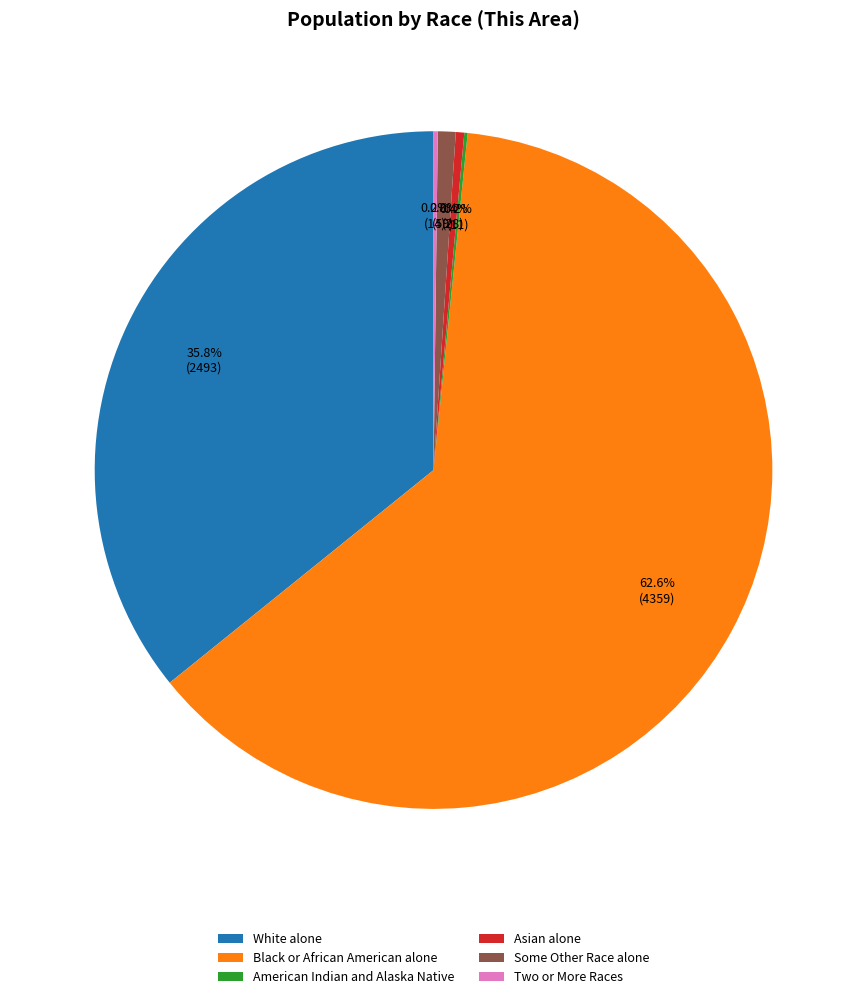

Between White alone and Black or African American alone, which is larger?

Black or African American alone